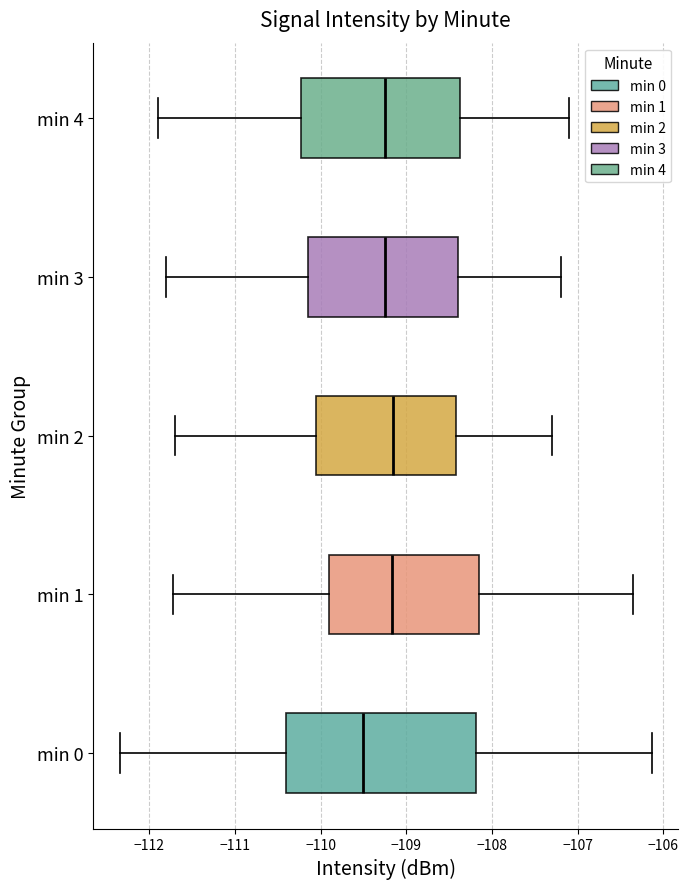

Where does the right whisker of the box for min 0 end on the x-axis? The values are not printed on the chart, so give them approximately, as read against the axis.

-106.1